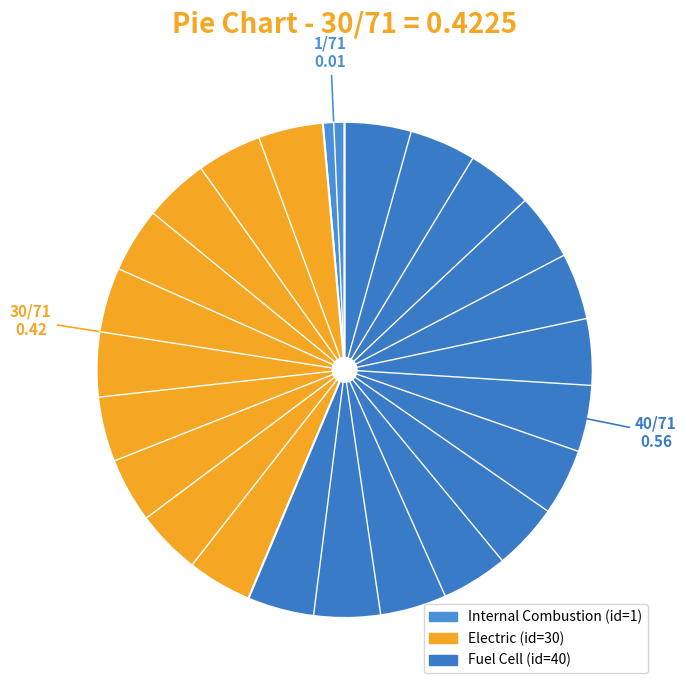

Which has a higher value, Electric or Fuel Cell?

Fuel Cell